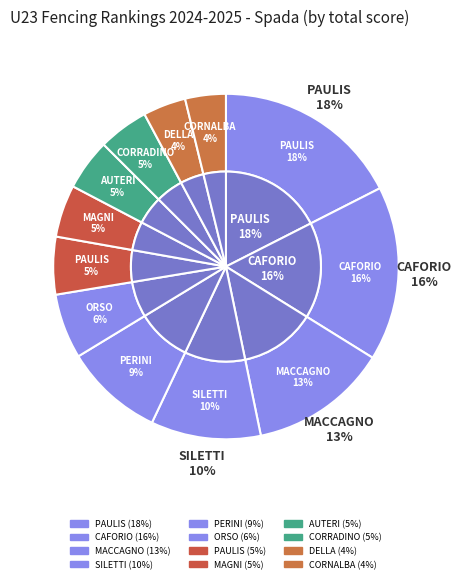

What percentage is the AUTERI CATERINA slice, to the nearest percent?

5%